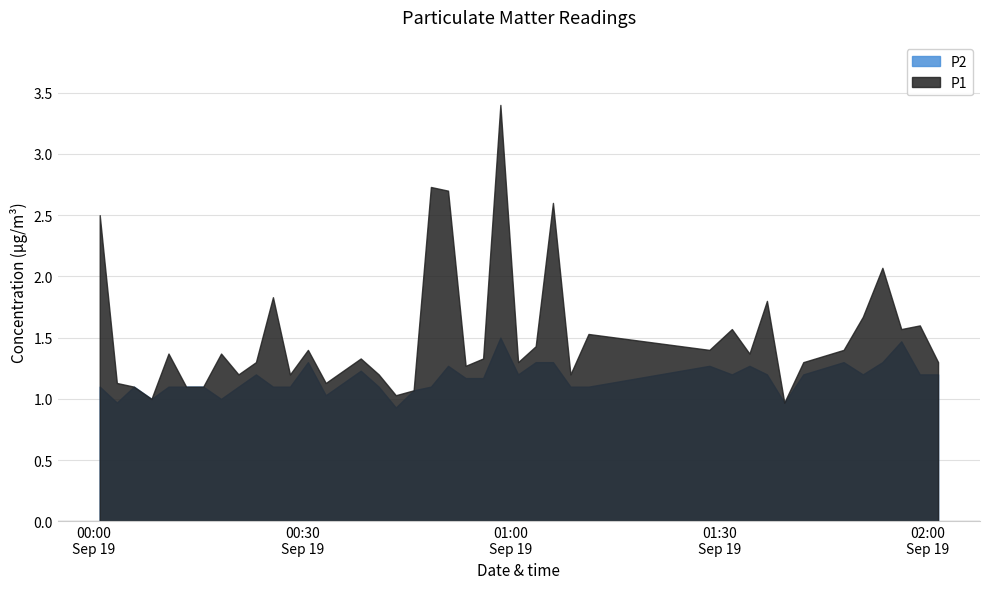

Reading left to right, transcribe all the data shown in this chart.

P1: 2.5	1.1	1.1	1.0	1.4	1.1	1.1	1.4	1.2	1.3	1.8	1.2	1.4	1.1	1.3	1.2	1.0	1.1	2.7	2.7	1.3	1.3	3.4	1.3	1.4	2.6	1.2	1.5	1.4	1.6	1.4	1.8	1.0	1.3	1.4	1.7	2.1	1.6	1.6	1.3
P2: 1.1	1.0	1.1	1.0	1.1	1.1	1.1	1.0	1.1	1.2	1.1	1.1	1.3	1.0	1.2	1.1	0.9	1.1	1.1	1.3	1.2	1.2	1.5	1.2	1.3	1.3	1.1	1.1	1.3	1.2	1.3	1.2	1.0	1.2	1.3	1.2	1.3	1.5	1.2	1.2